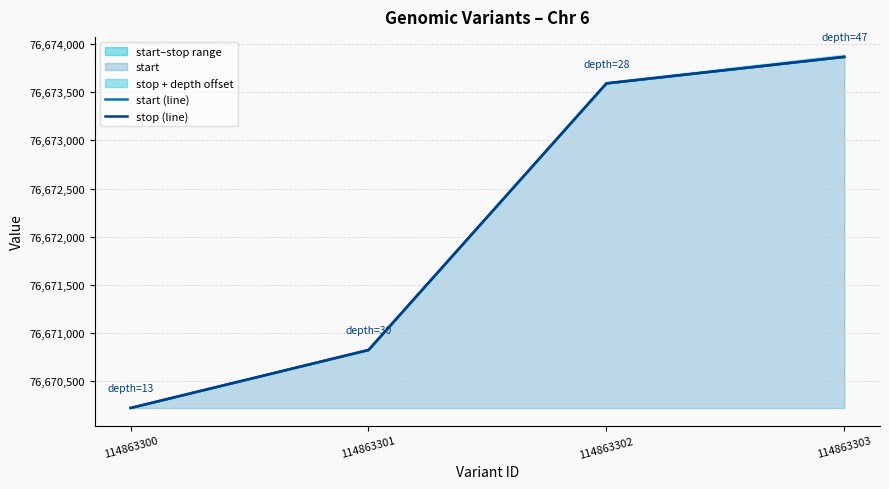

Rank the series by their maximum value, from lowest to highest.

start (line), stop (line)